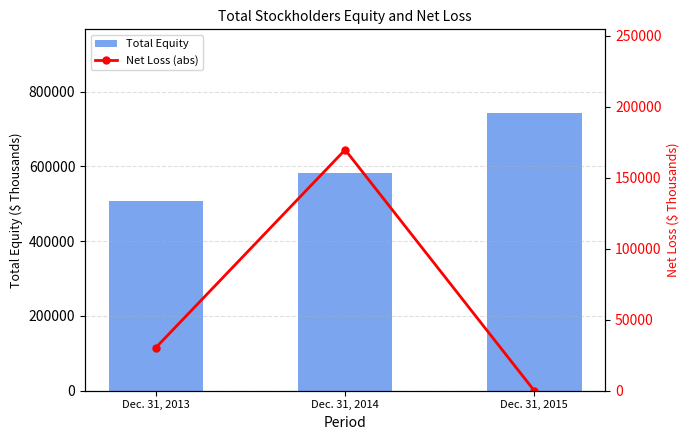

Is it true that Total Equity equals 843101 at Dec. 31, 2013?

False